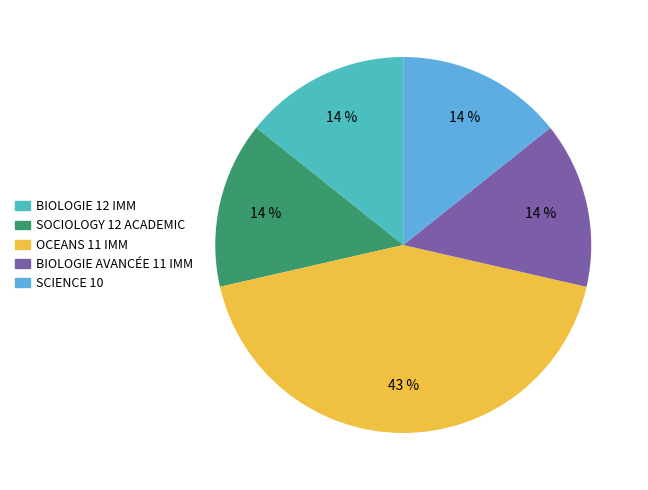

How many slices are in this pie chart?

5